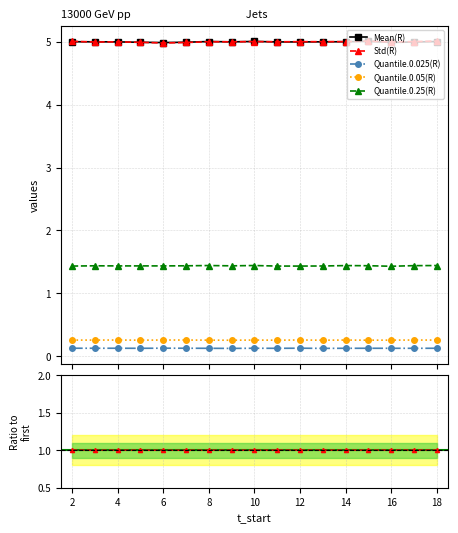

What is the greatest value displayed?

5.0